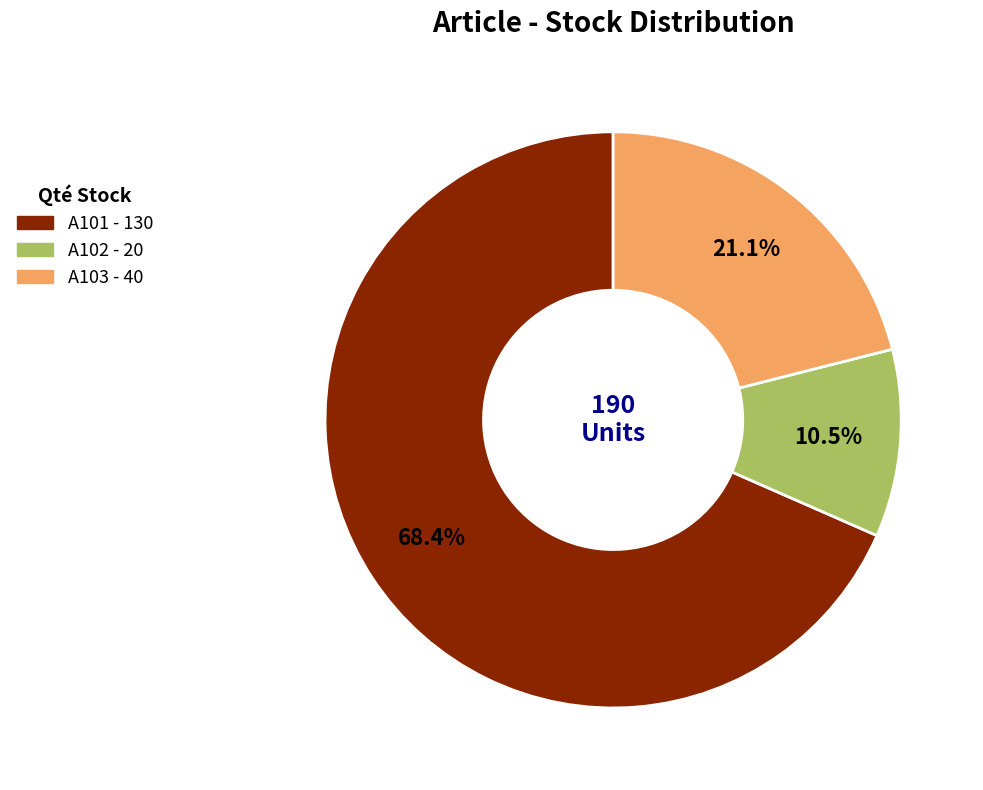

What is the total percentage of A103 and A102?

31.6%